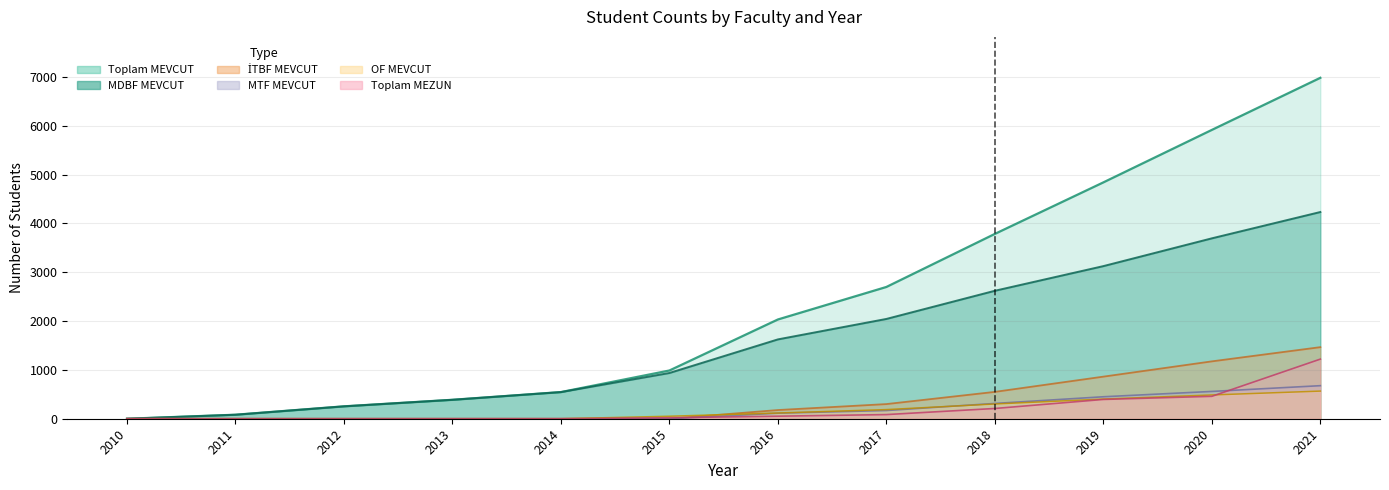

How many values in the Toplam_MEVCUT series exceed 2033?

5